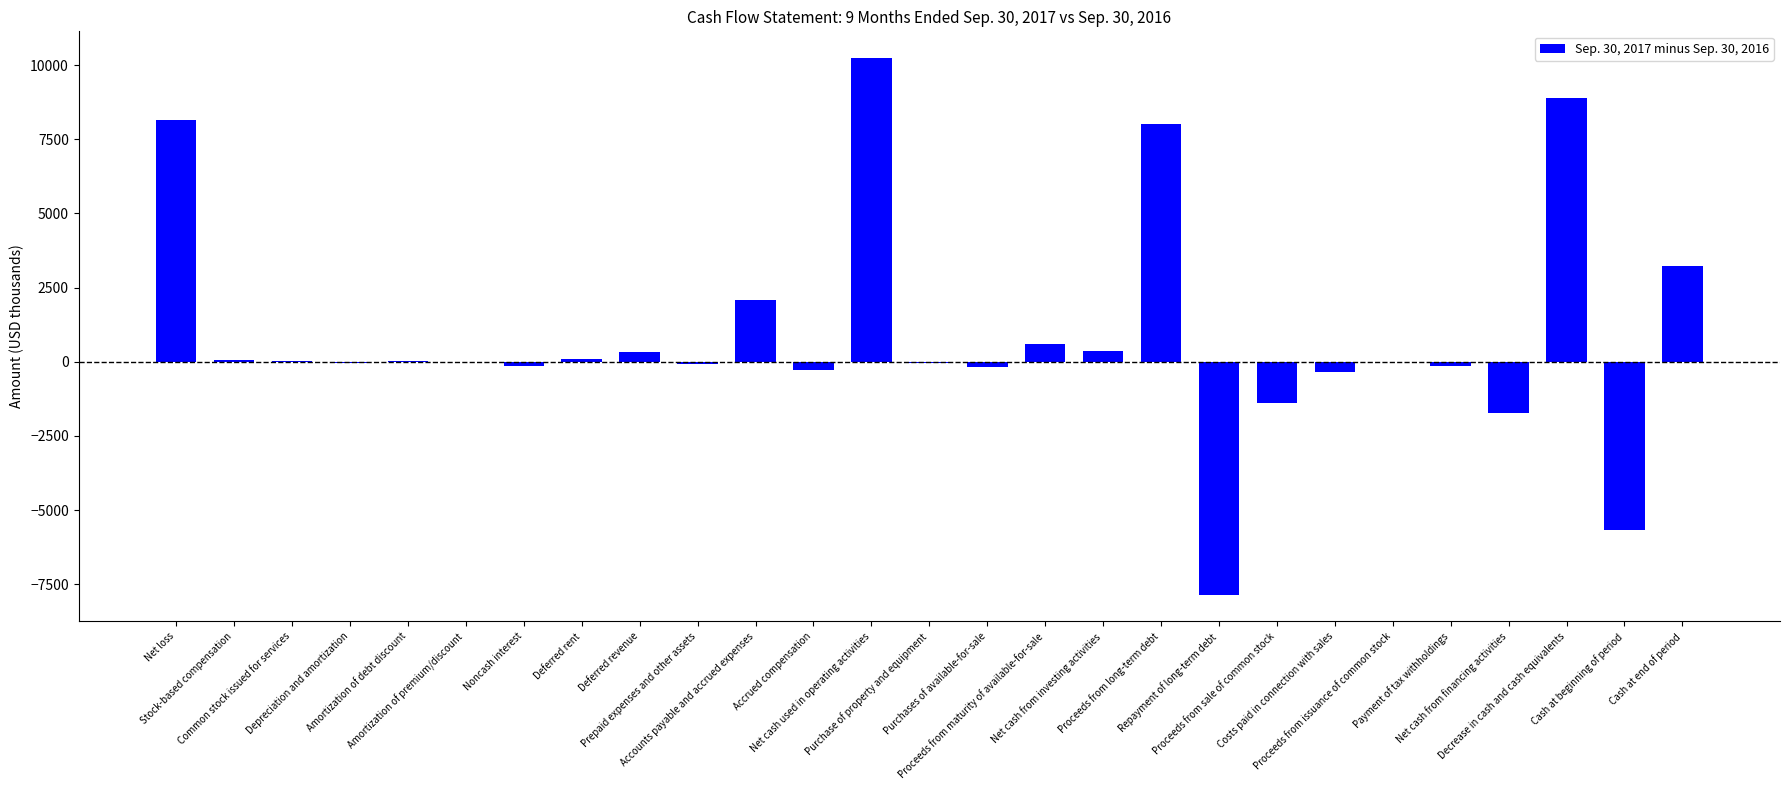

Which category has the highest value across all series?

Net cash used in operating activities